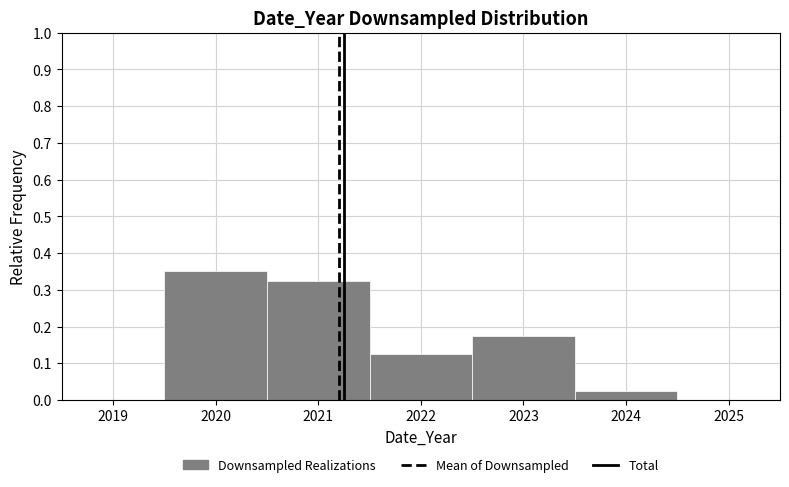

Which range on the x-axis has the tallest bar?

2019.5 to 2020.5